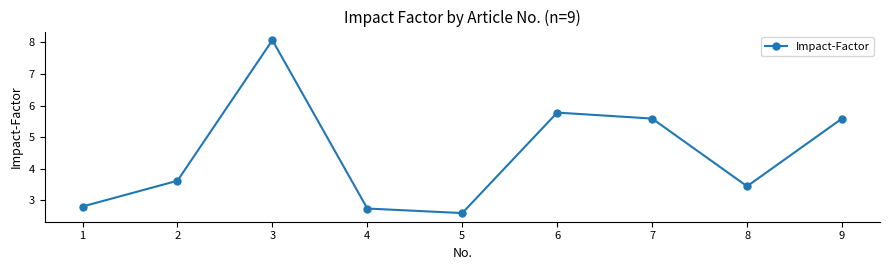

True or false: the data shows 5.6 at 7.

True